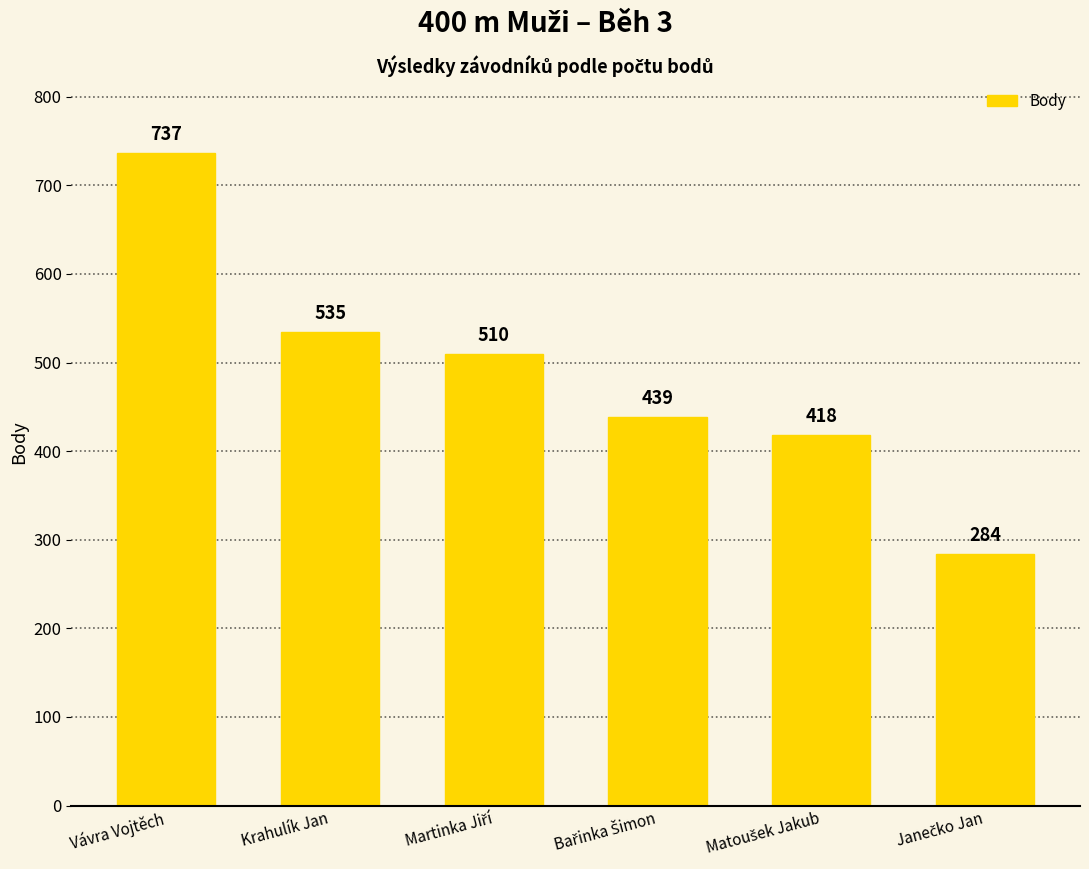

What is the maximum value shown in the chart?

737